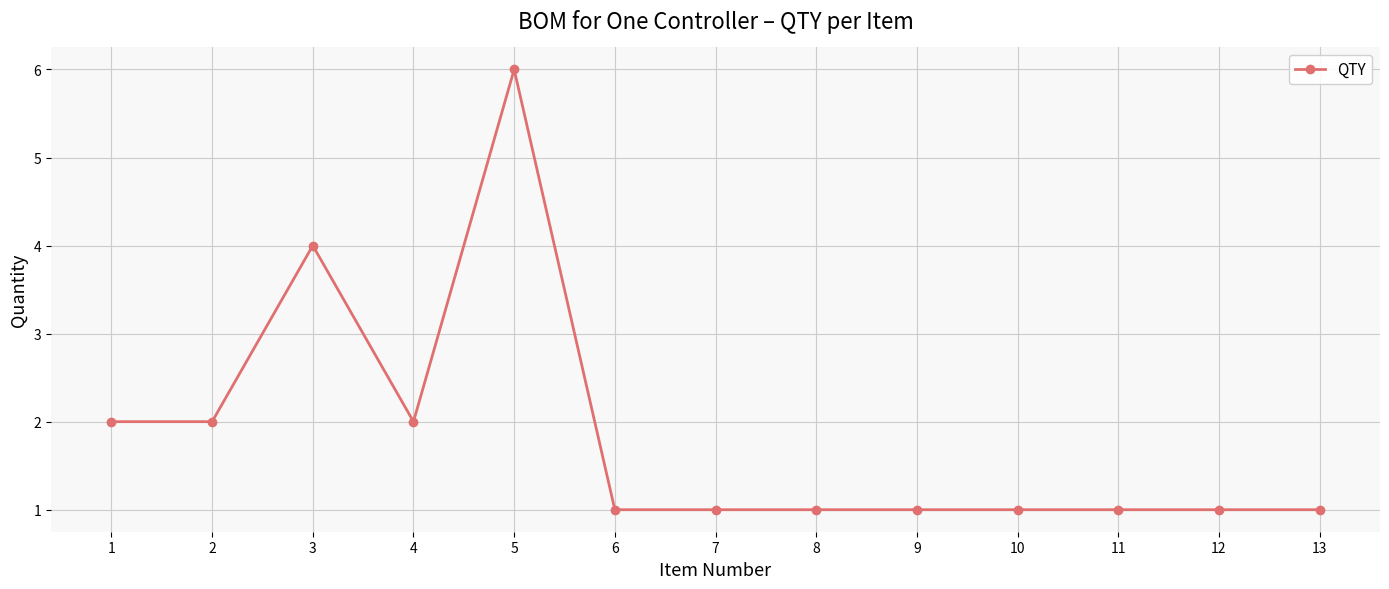

At which category does the data reach its first local peak?

3